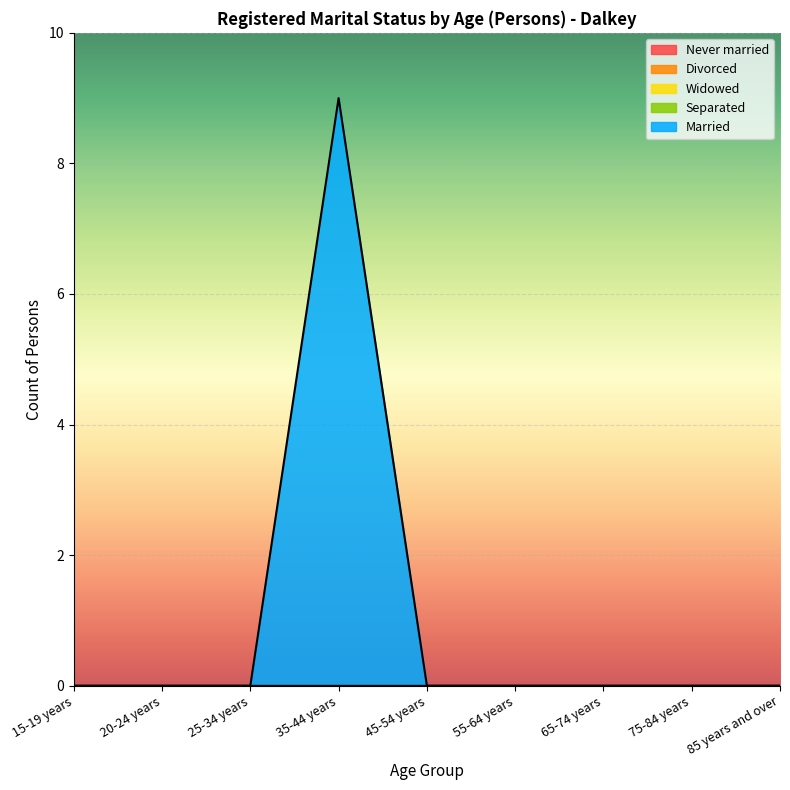

Is it true that Separated equals 0 at 55-64 years?

True